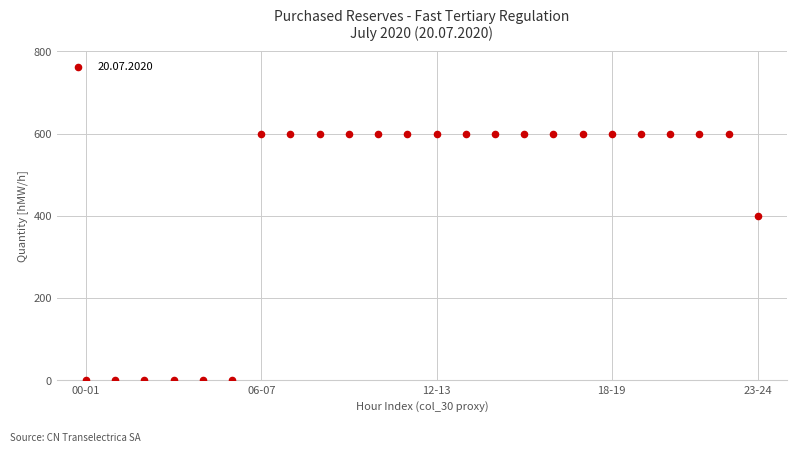

What Y value in the scatter plot is closest to 300?

400